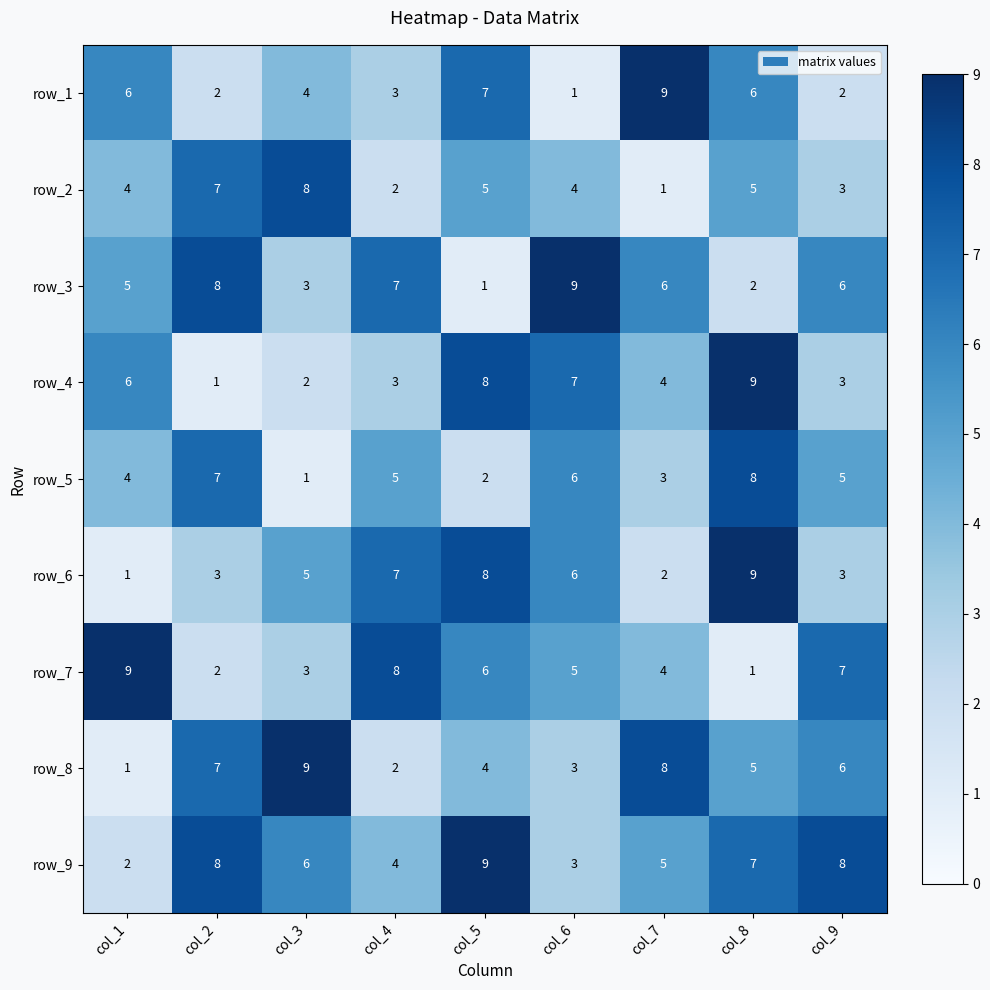

What is the difference between the row_1 values at col_9 and col_4?

1